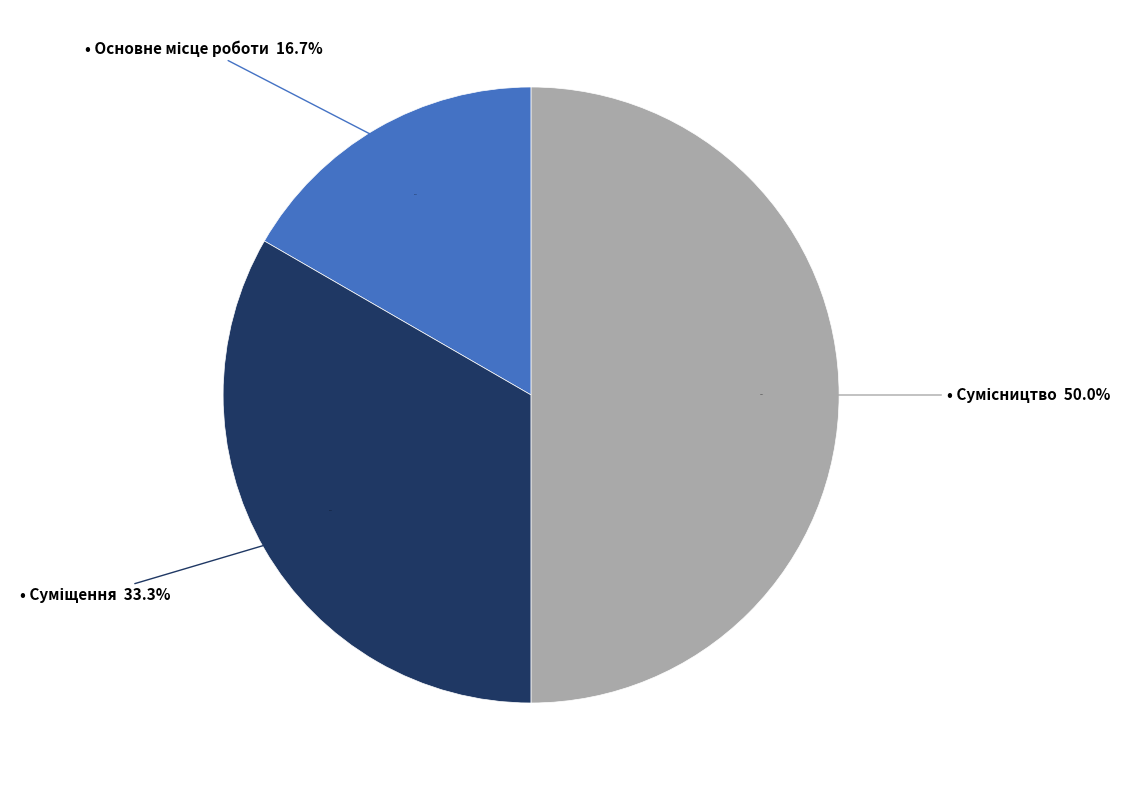

The Сумісництво slice represents 50% of the pie. True or false?

True